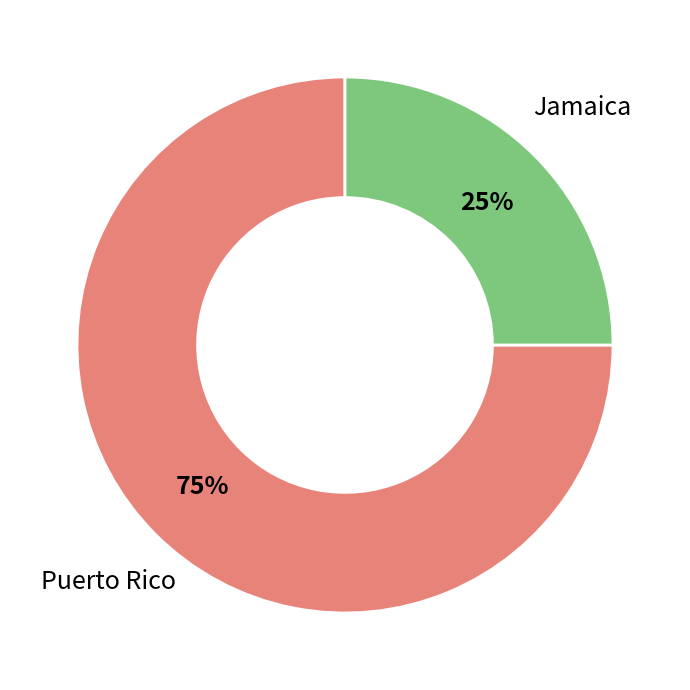

Combined, do Puerto Rico and Jamaica account for over 50%?

Yes